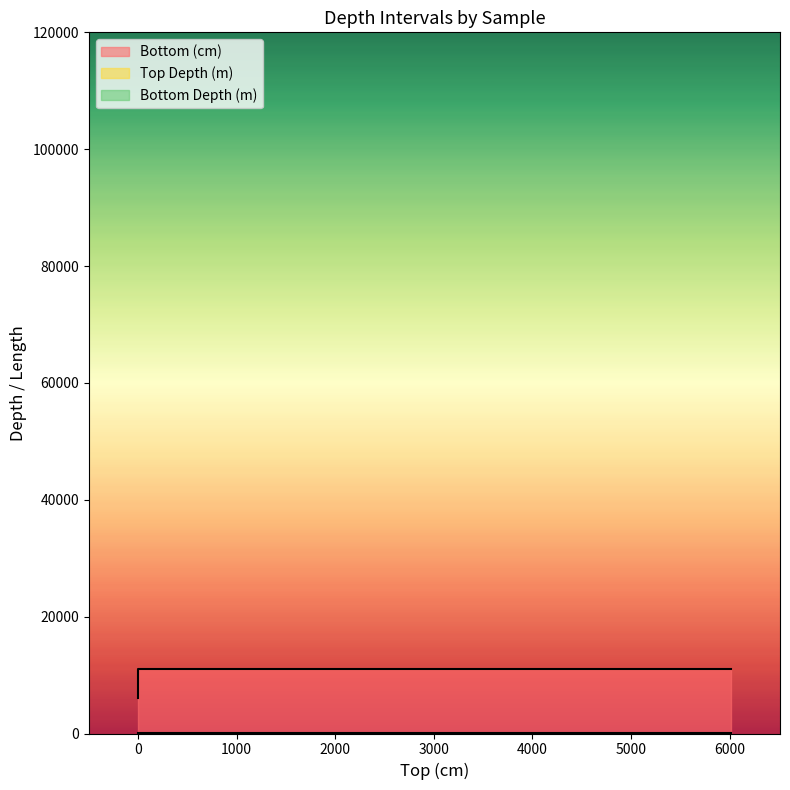

Reading left to right, what are all the values shown in this chart?

Bottom (cm): 60.1	110.3	110.3
Top Depth (m): 0.0	0.0	60.1
Bottom Depth (m): 6012.0	11029.0	11029.0